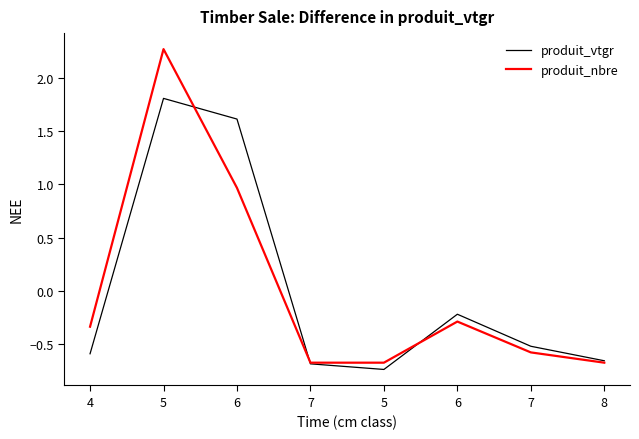

How many values in the produit_vtgr series are below 0?

6